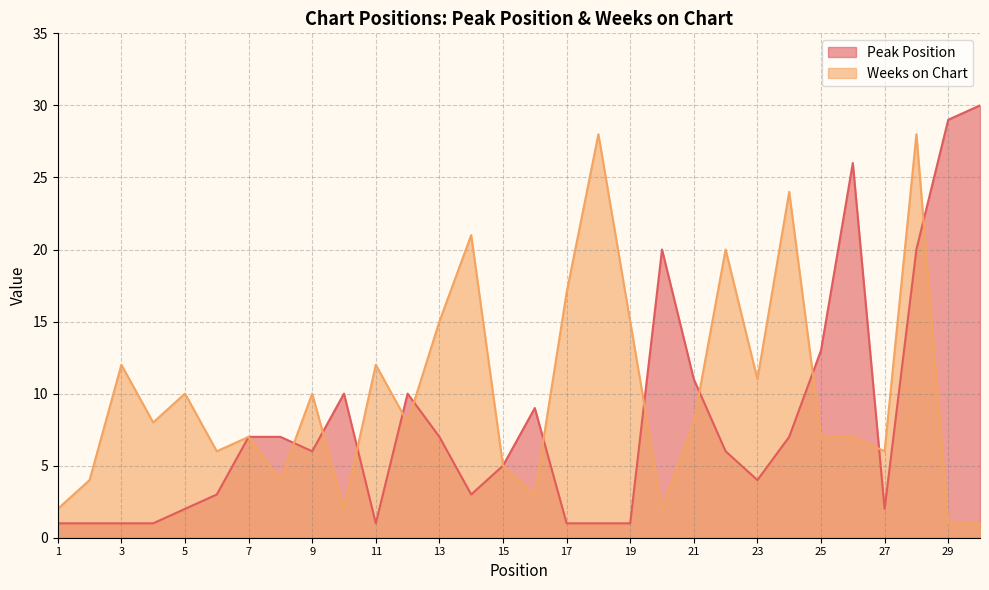

At which category is the sum across all series the highest?

28